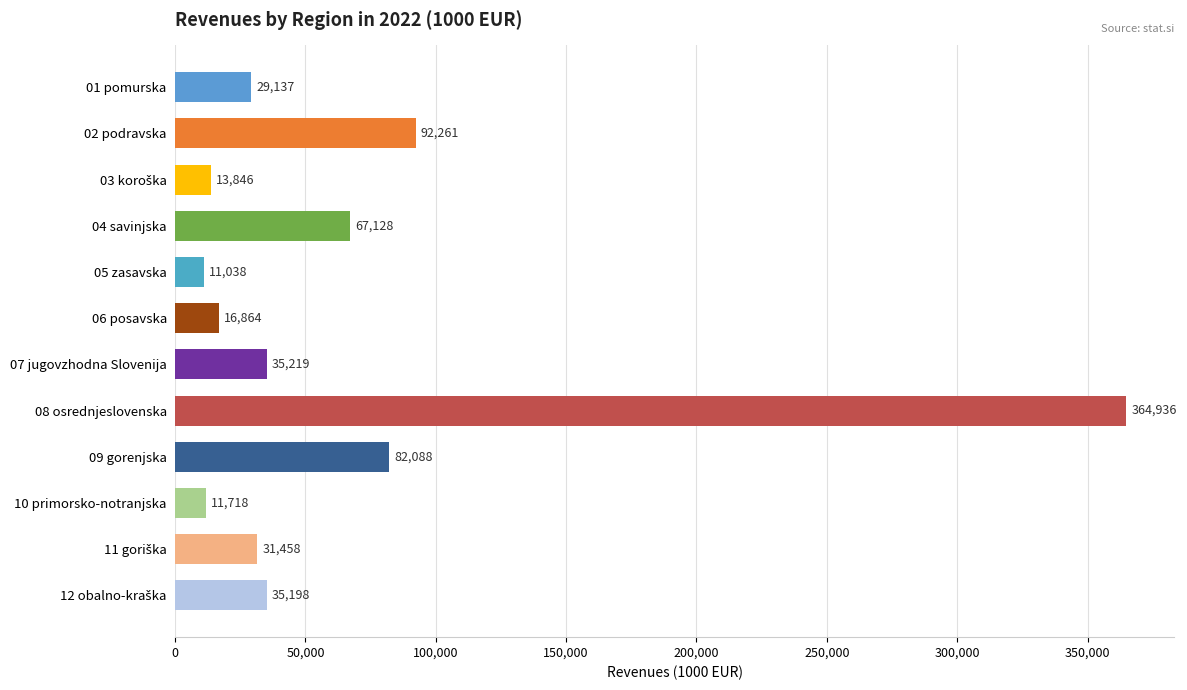

Is it true that the value at 01 pomurska is 42995.2?

False